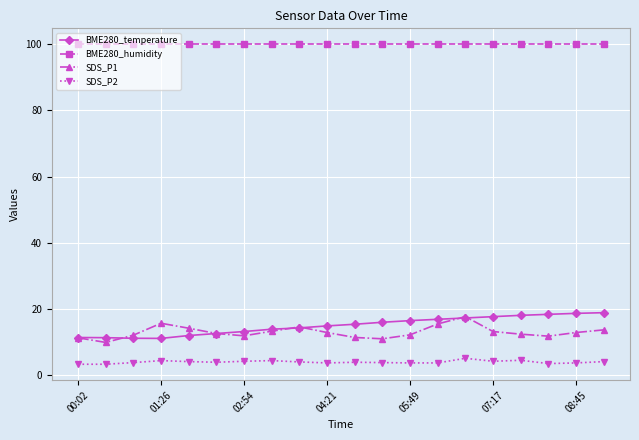

What is the value of the SDS_P1 point at the 1st from the left?

11.2